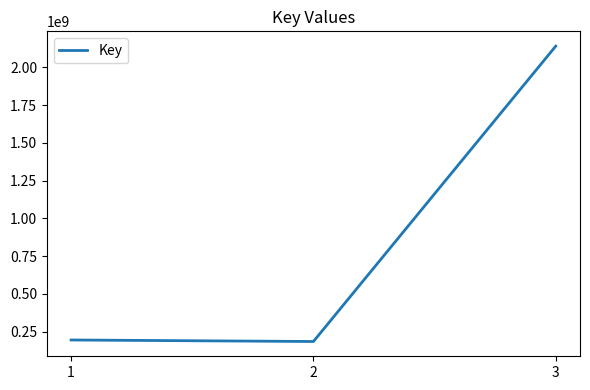

How many lines are shown in the chart?

1